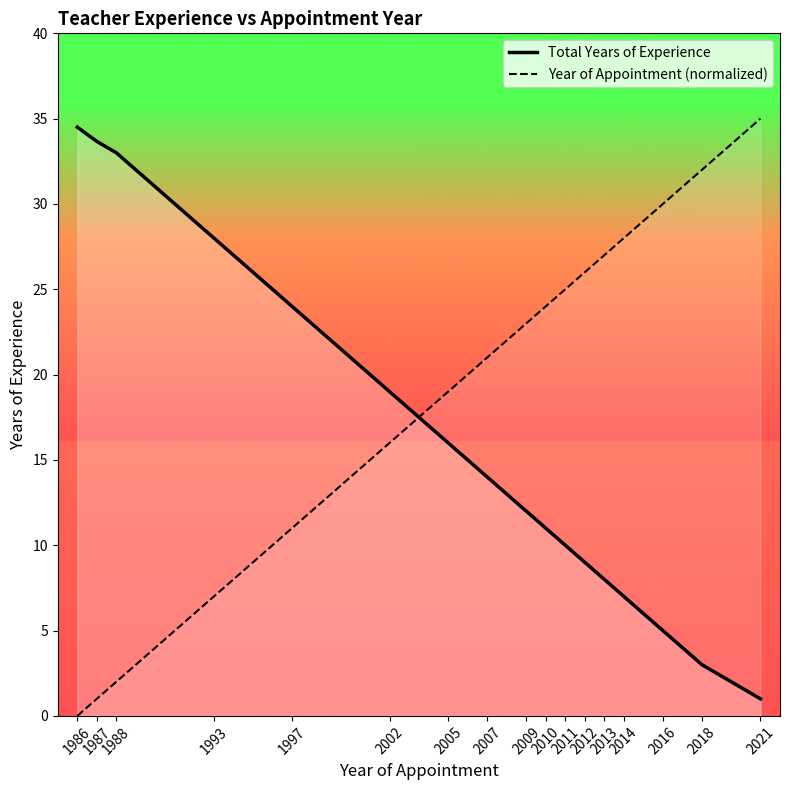

The Year of Appointment (normalized) series shows 12.7 at 2012. True or false?

False